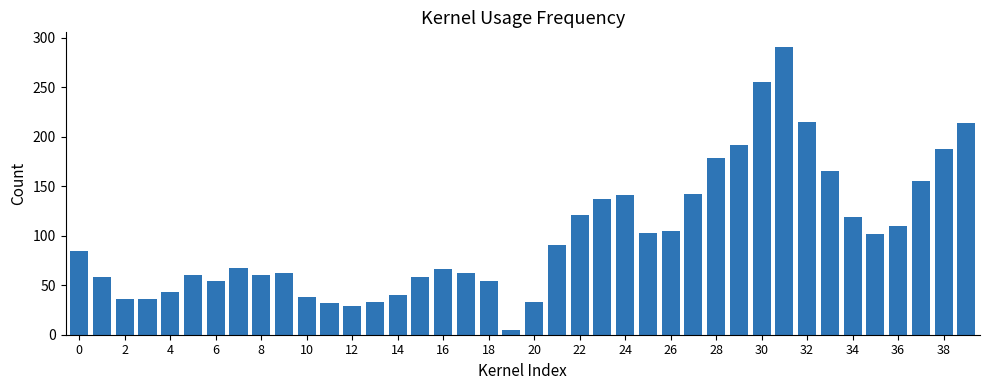

What is the greatest value displayed?

290.7